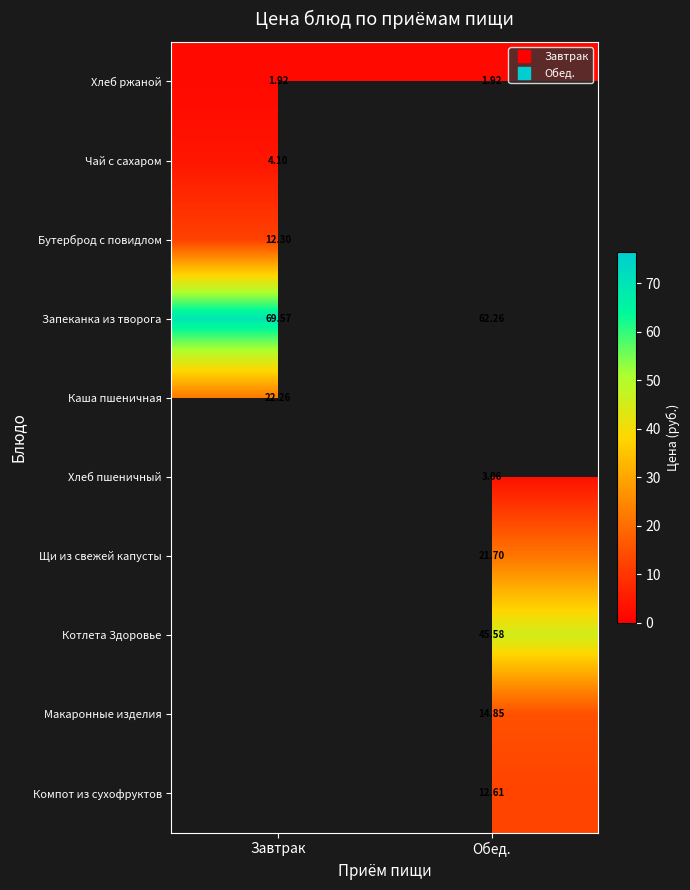

Where does the Котлета Здоровье series first go above 45?

Обед.